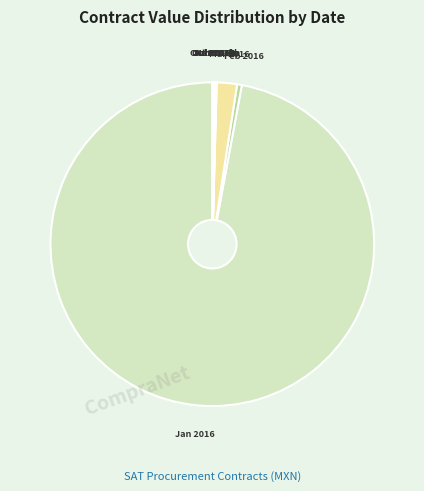

What is the largest slice in the pie chart?

Jan 2016